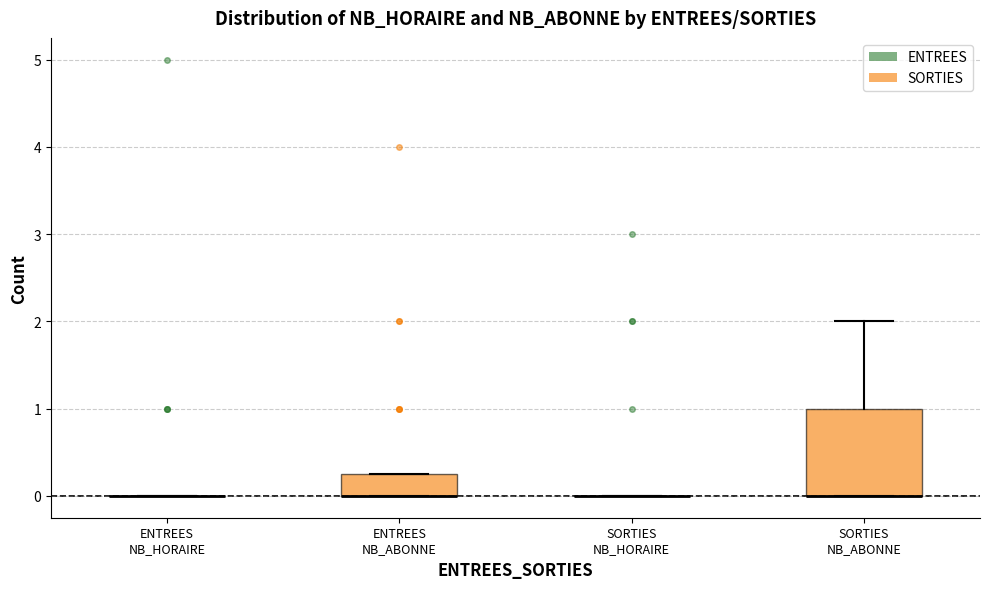

Reading left to right, read every box against the y-axis: the position of its median line, the range the box covers, and the ends of its whiskers. The values are not printed on the chart, so give them approximately, as read against the axis.

ENTREES NB_HORAIRE: box collapsed to a line at 0.0, whiskers 0.0 to 0.0
ENTREES NB_ABONNE: median 0.0 (drawn on the box's lower edge), box 0.0 to 0.3, whiskers 0.0 to 0.3
SORTIES NB_HORAIRE: box collapsed to a line at 0.0, whiskers 0.0 to 0.0
SORTIES NB_ABONNE: median 0.0 (drawn on the box's lower edge), box 0.0 to 1.0, whiskers 0.0 to 2.0